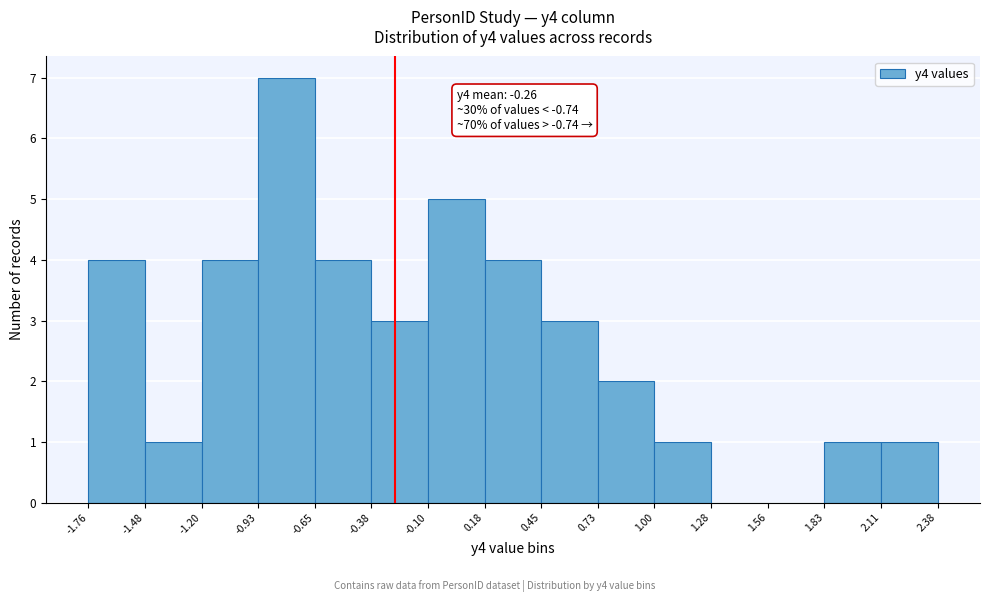

Which range on the x-axis has the tallest bar?

-0.93 to -0.65